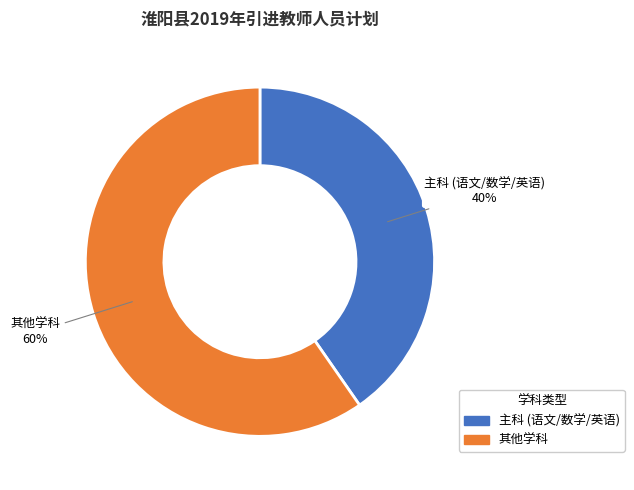

To the nearest percent, what is the average slice percentage?

50%